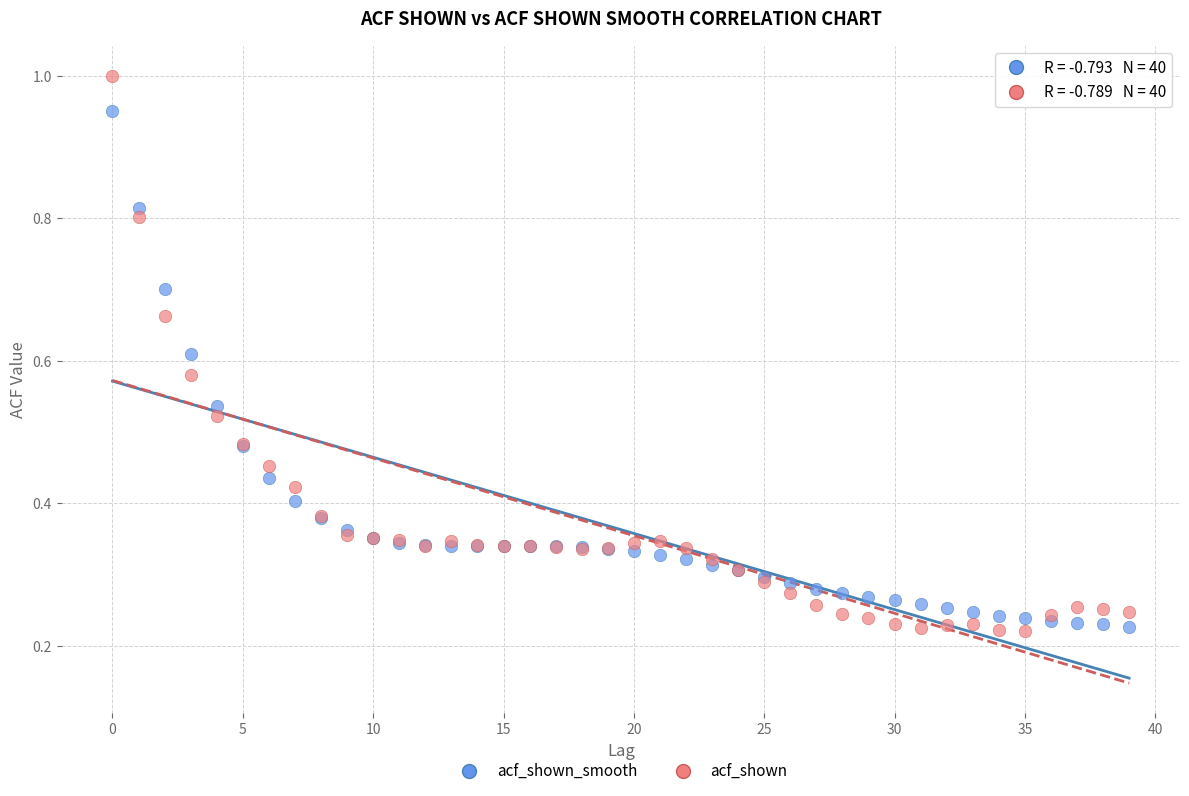

What are all the series names shown in the legend?

acf_shown_smooth, acf_shown